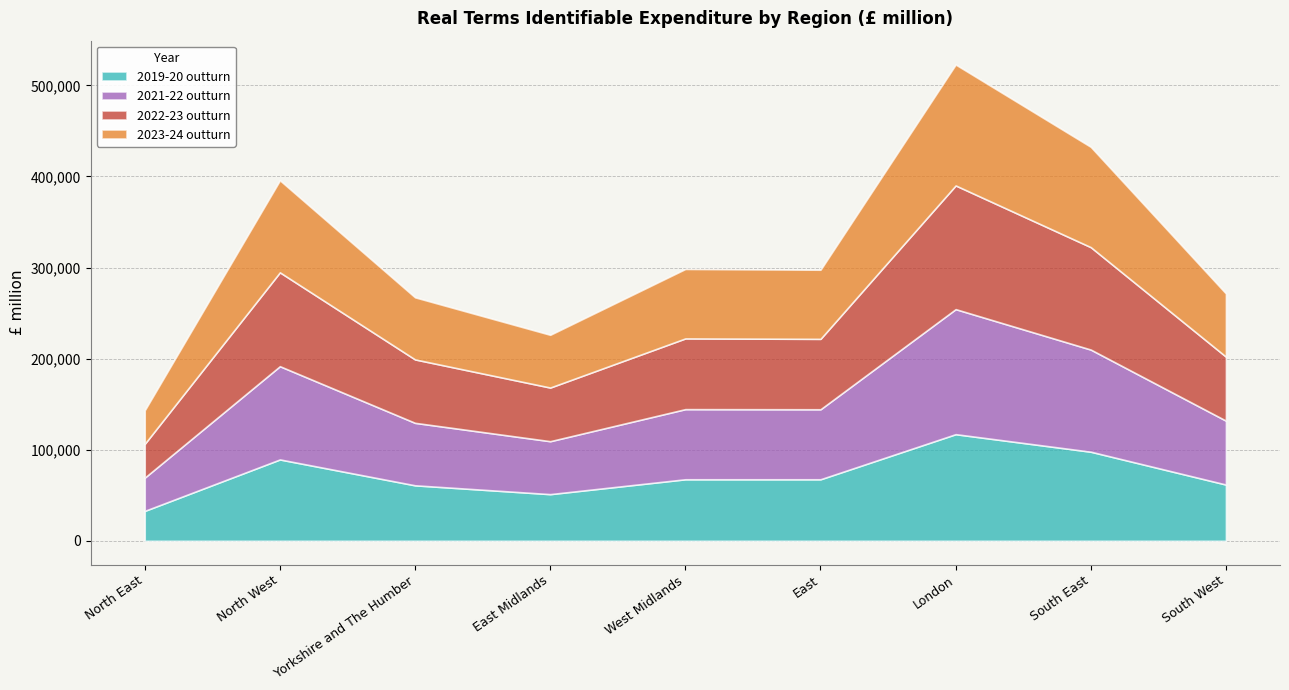

Does the chart have visible grid lines?

Yes